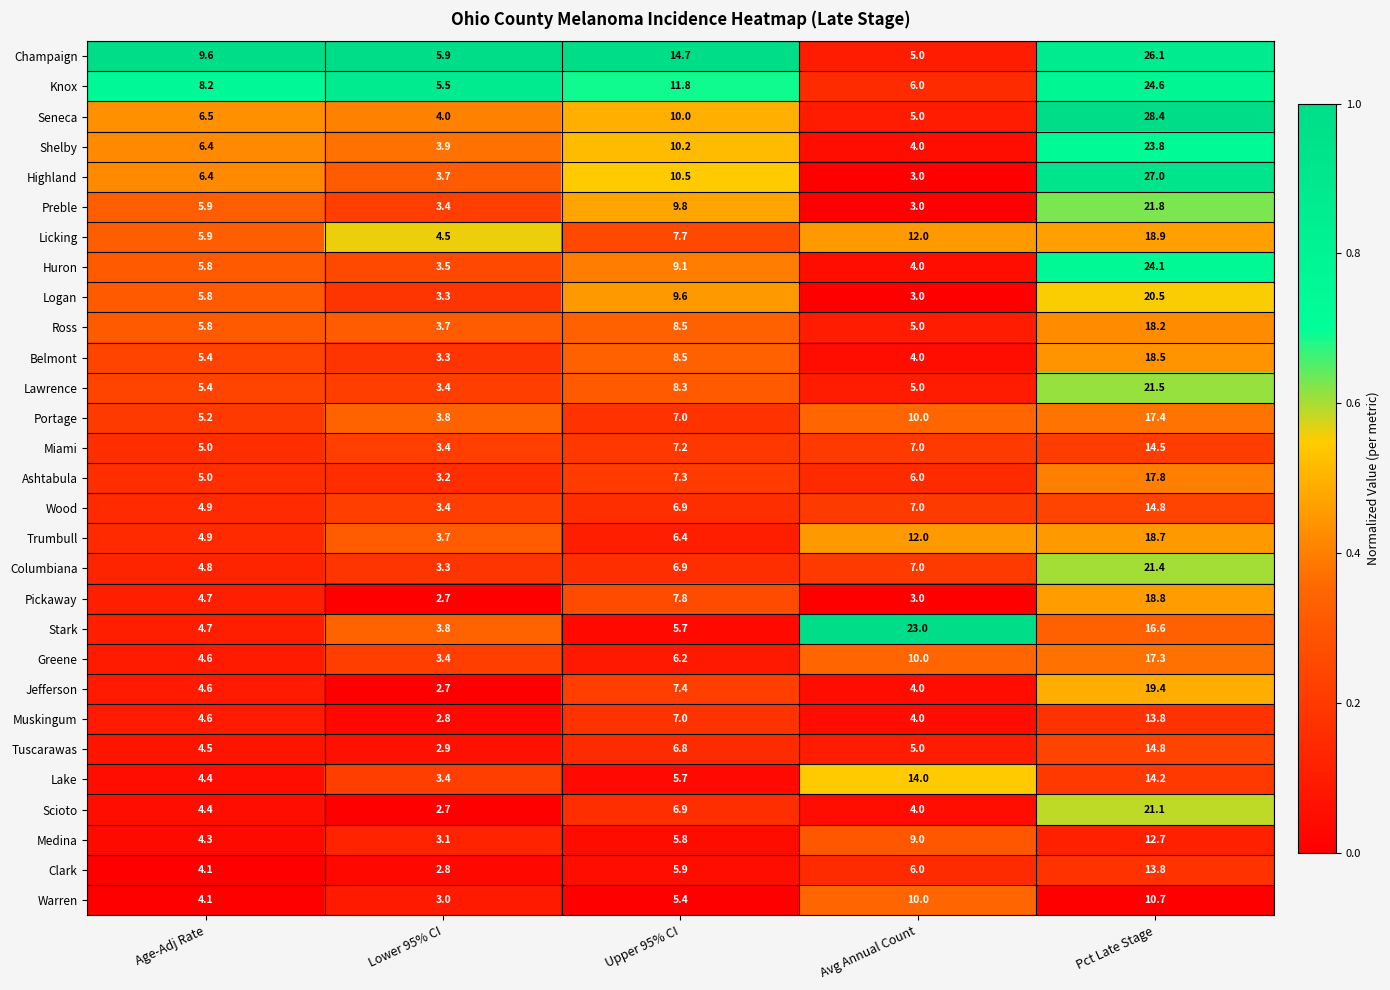

What is the greatest value displayed?

28.4